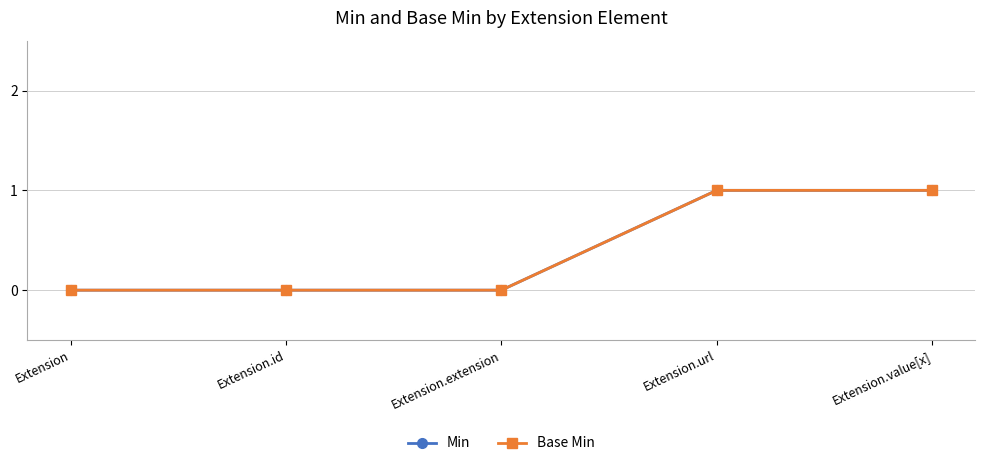

Which series changed the most between Extension and Extension.value[x]?

Min